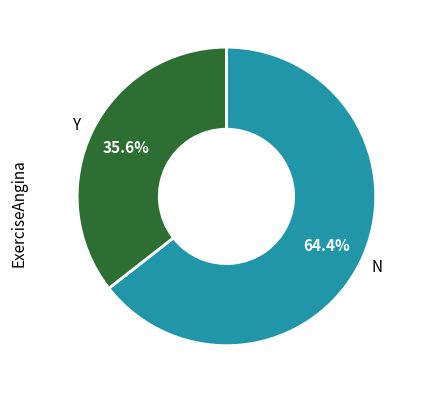

What is the ratio of the value at Y to the value at N?

0.6